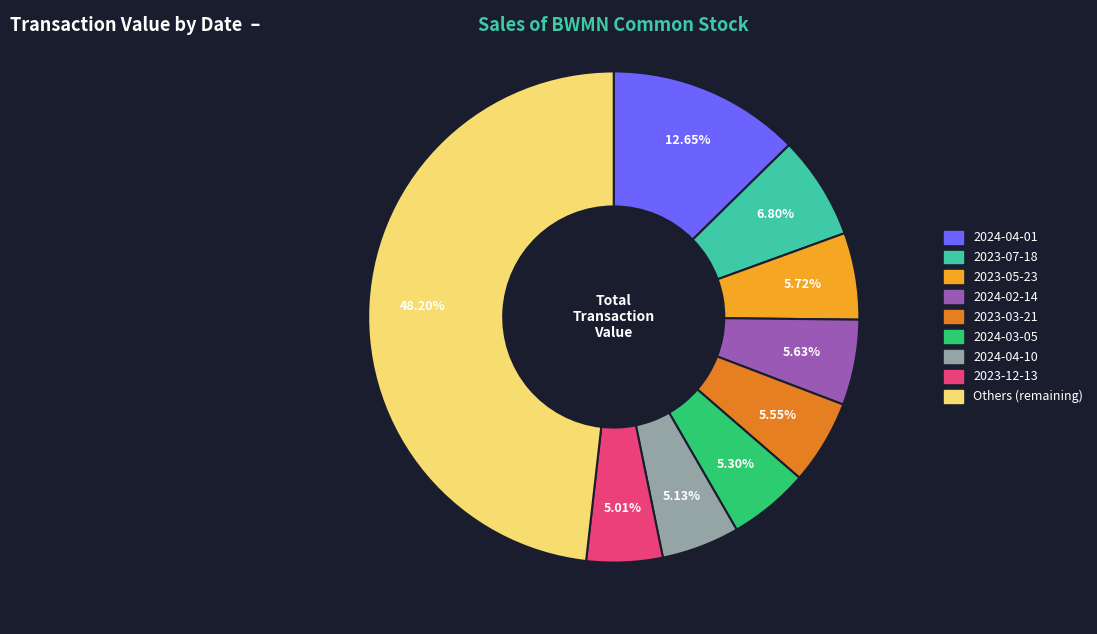

Is there a majority slice in this chart?

No